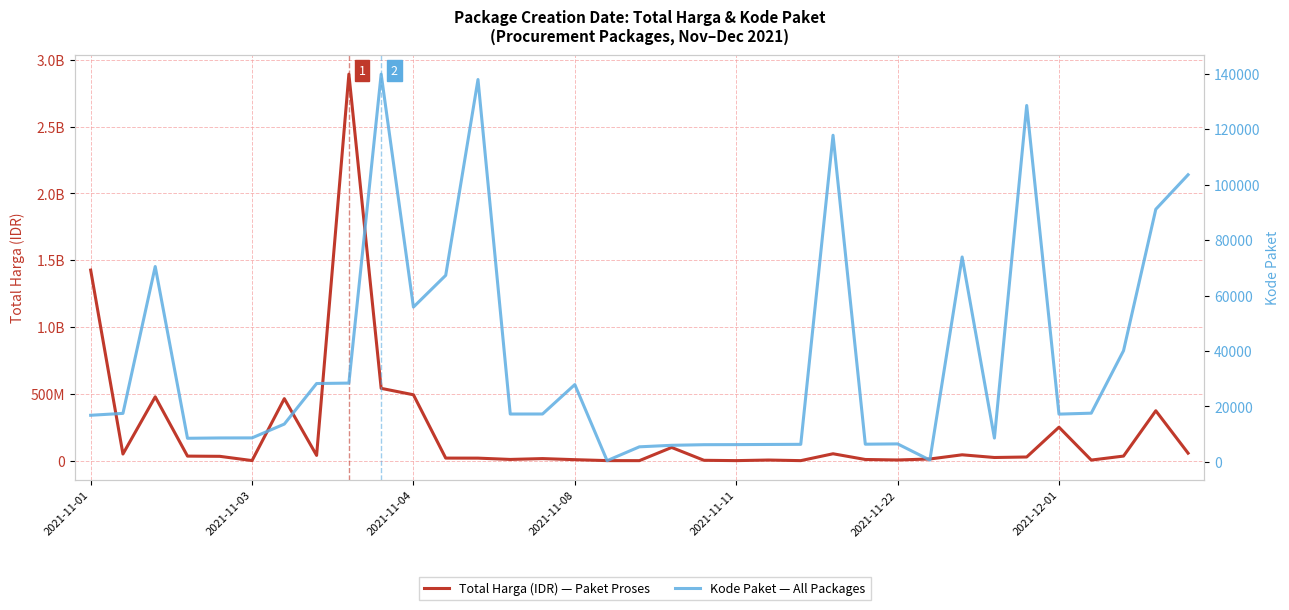

In Kode Paket, how many points are lower than both neighbors (excluding endpoints)?

8